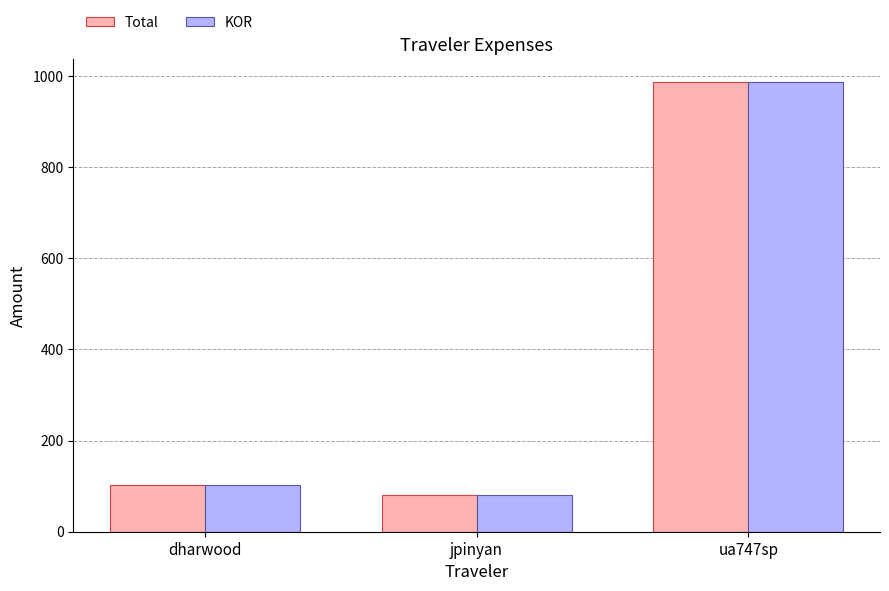

Reading right to left, what are all the values shown in this chart?

Total: 986.8	79.6	102.8
KOR: 986.8	79.6	102.8